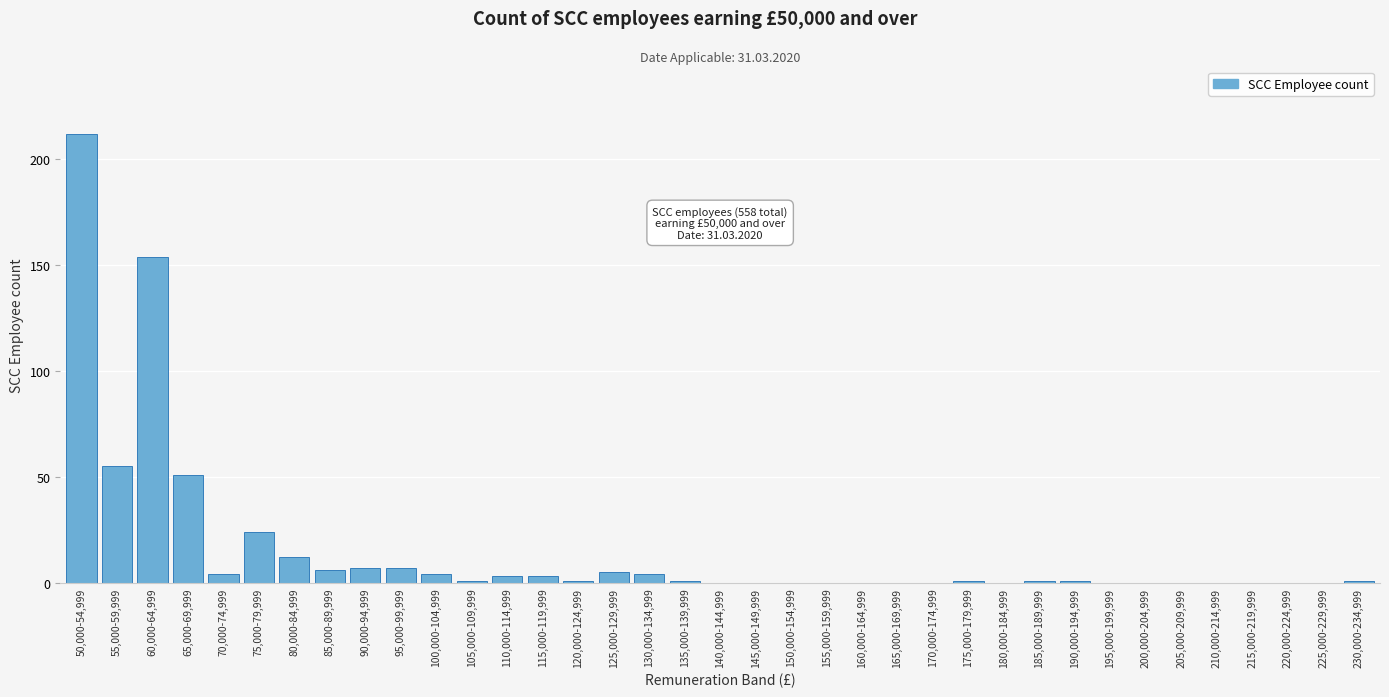

What is the sum of all values?

558